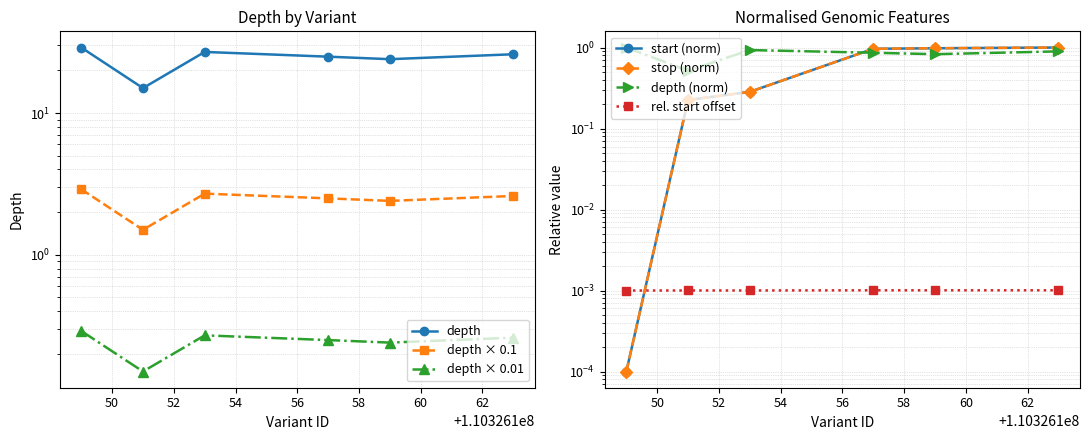

Count the number of categories in the chart.

6